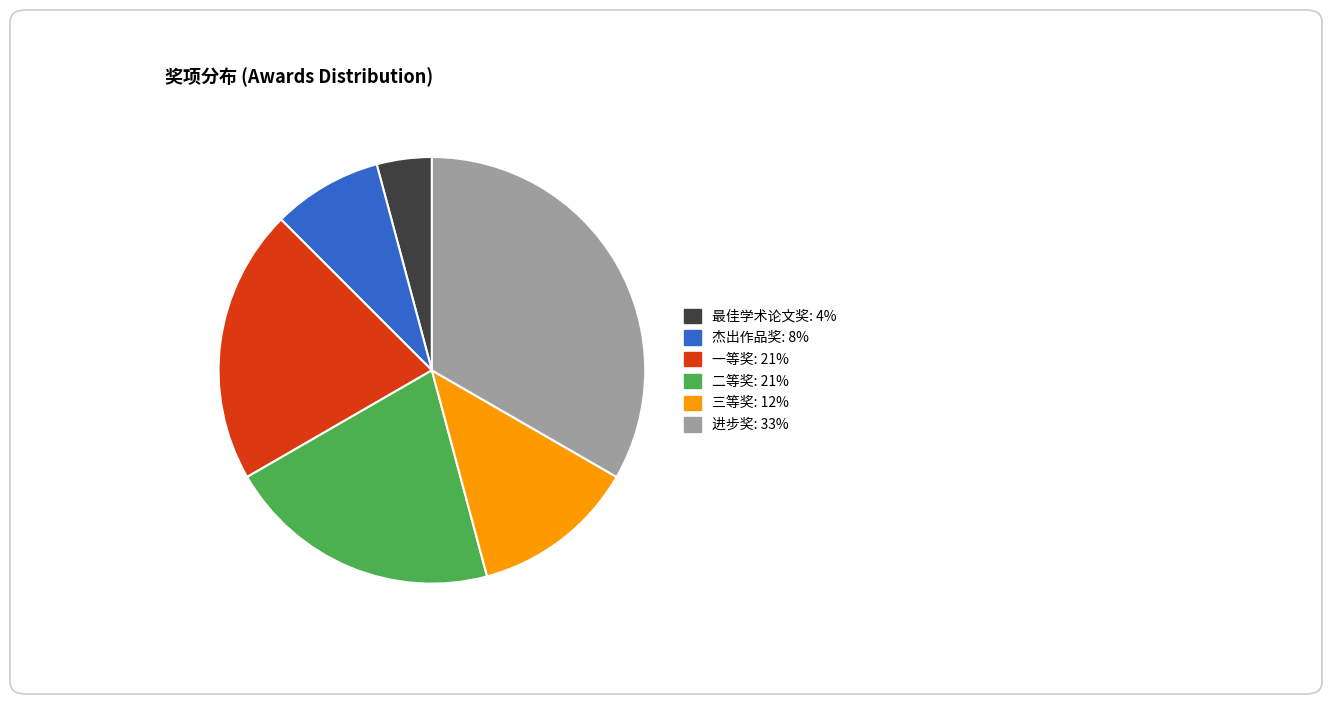

Which category has the biggest portion of the pie?

进步奖